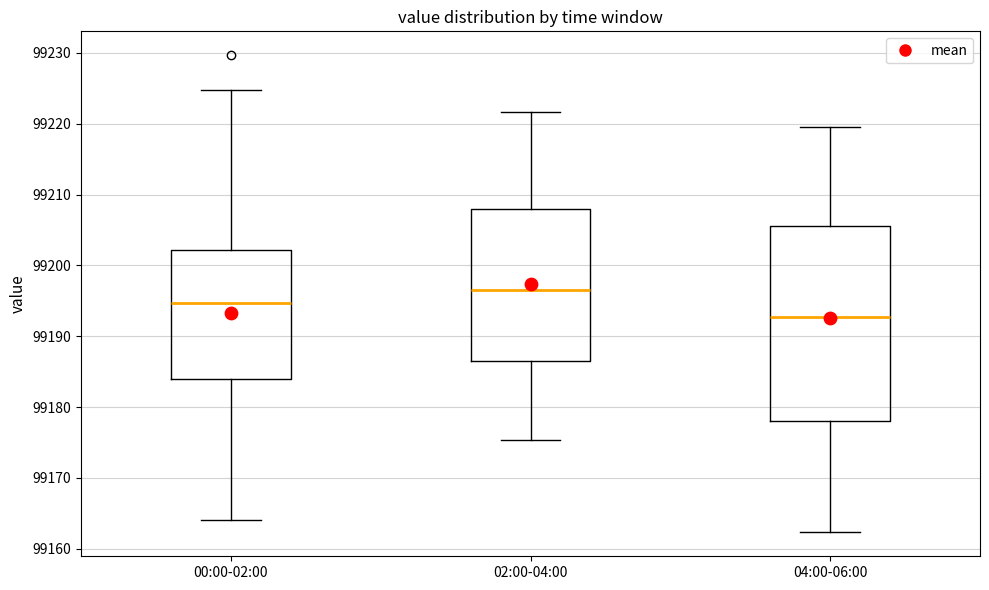

Reading left to right, transcribe this box plot: for each box, give where its median line is, the range the box spans, and where its two whiskers end, as read against the y-axis. The values are not printed on the chart, so give them approximately, as read against the axis.

00:00-02:00: median 99195, box 99184 to 99202, whiskers 99164 to 99225
02:00-04:00: median 99197, box 99187 to 99208, whiskers 99175 to 99222
04:00-06:00: median 99193, box 99178 to 99206, whiskers 99162 to 99220